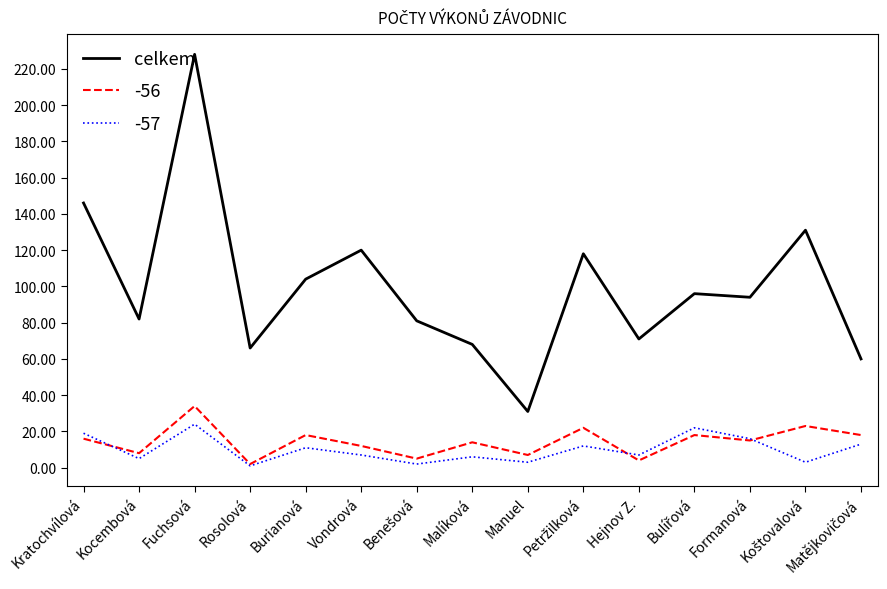

The value of -56 at Malíková is 14. True or false?

True